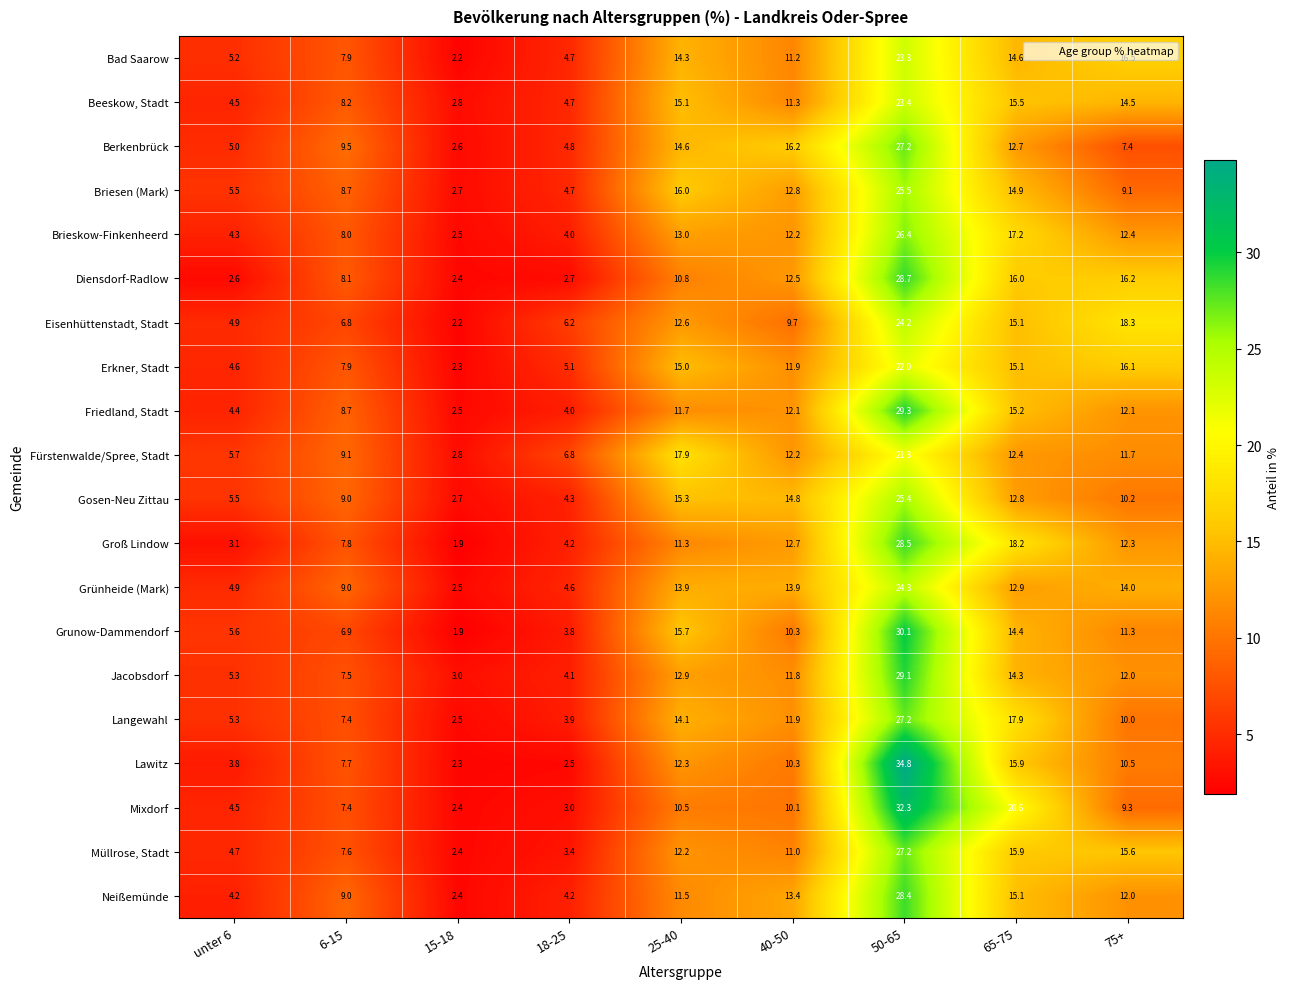

At which category is the sum across all series the highest?

50-65